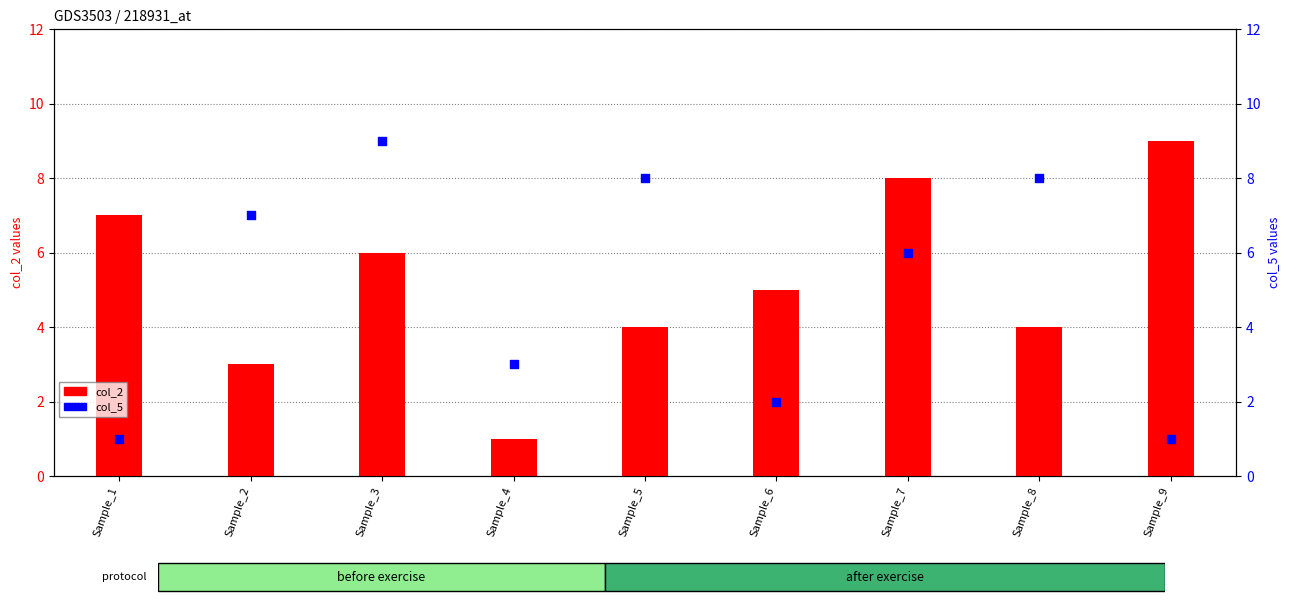

At which category is the sum across all series the highest?

Sample_3